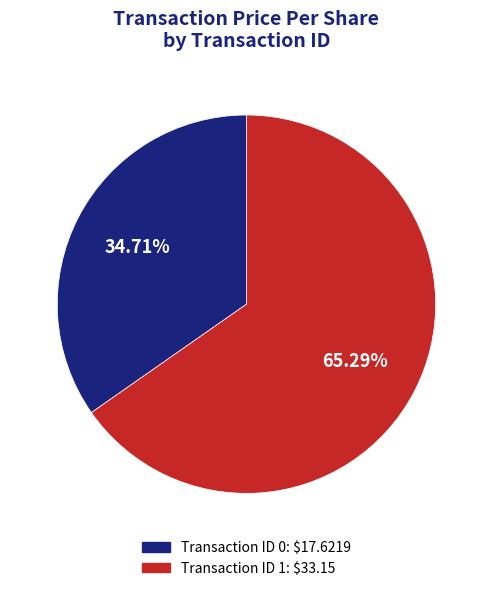

Is there any slice that represents more than half of the pie?

Yes